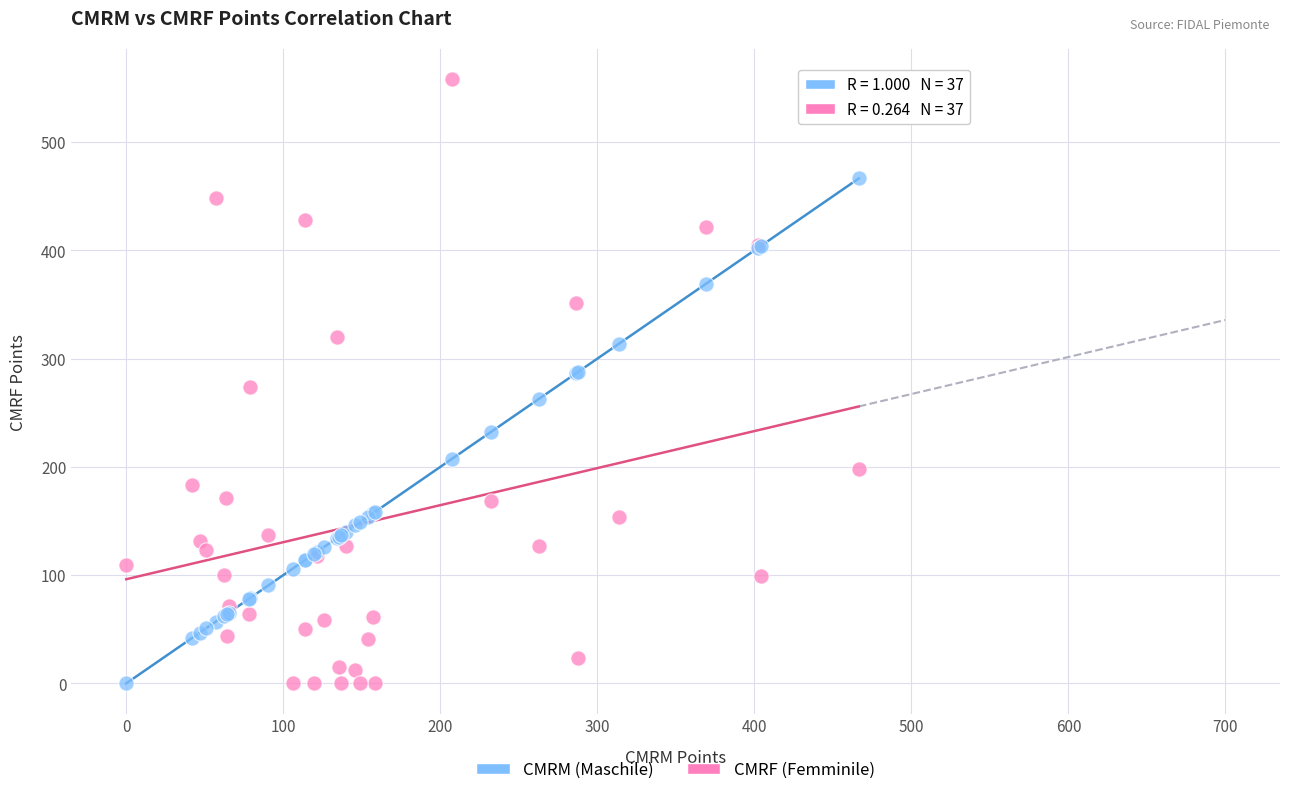

What is the X range (max minus min) for the scatter plot?

466.5